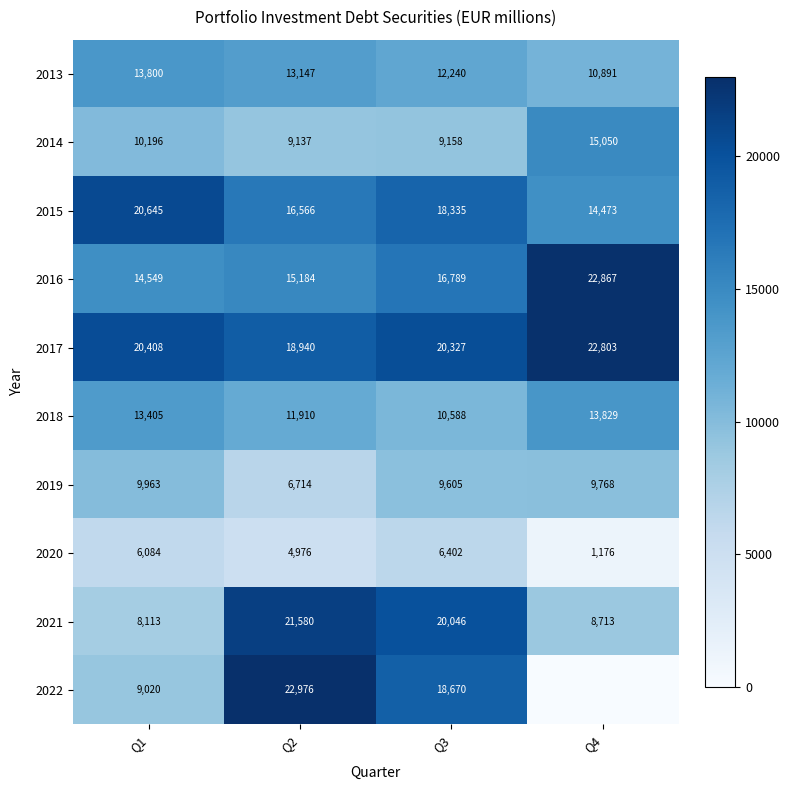

At which category does the chart reach its minimum across all series?

Q4